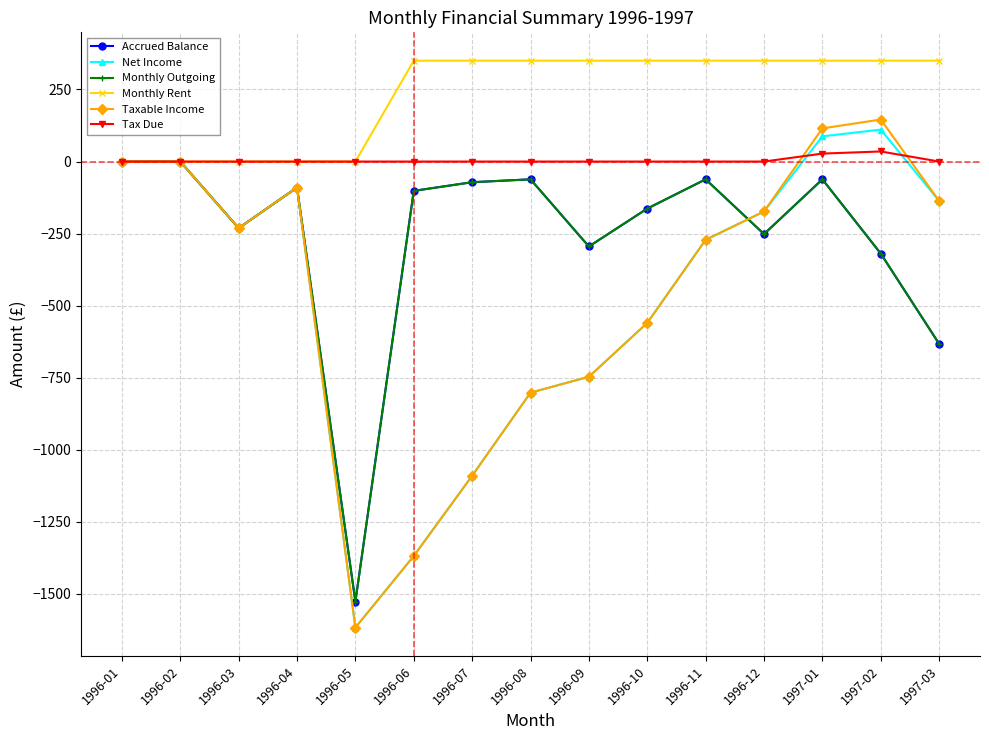

What is the difference between the maximum and minimum values in the Accrued Balance series?

1526.8